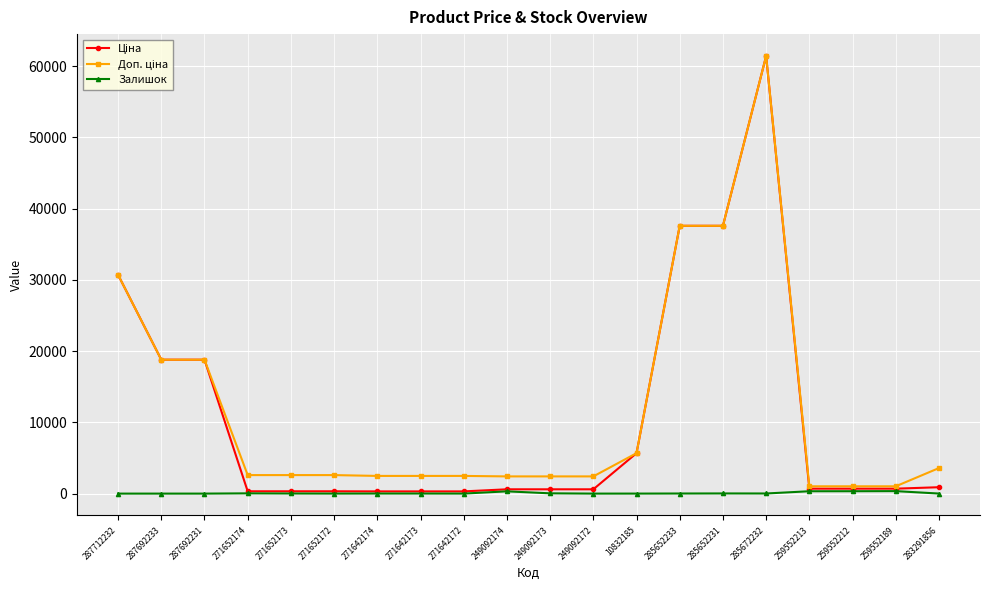

What is the greatest value displayed?

61434.3